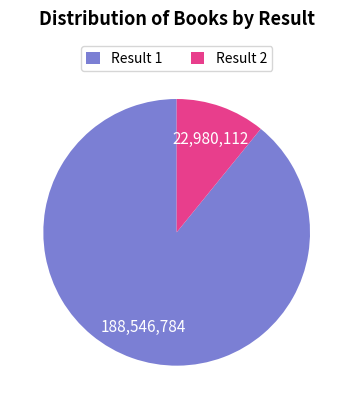

The Result 1 slice represents 75% of the pie. True or false?

False